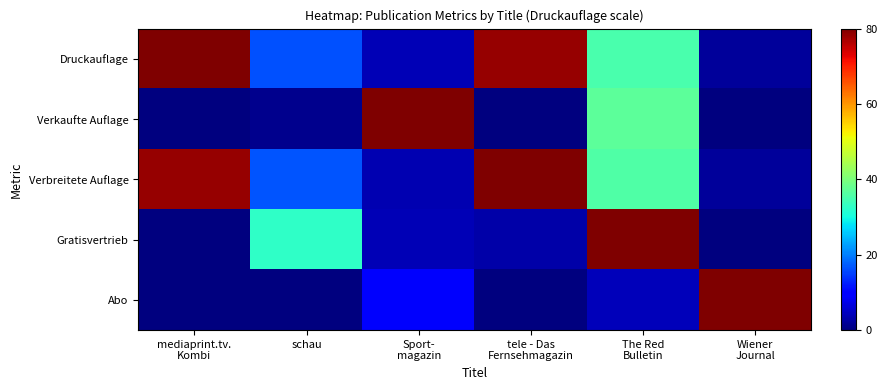

Between Sport- magazin and Wiener Journal, which series saw the biggest shift?

Verkaufte Auflage